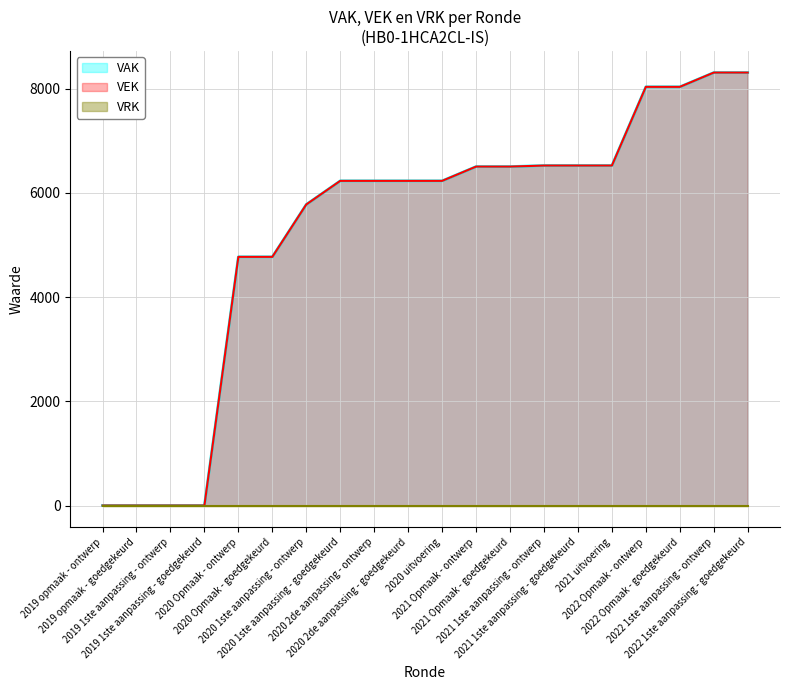

What position from the left is 2021 Opmaak - ontwerp?

12